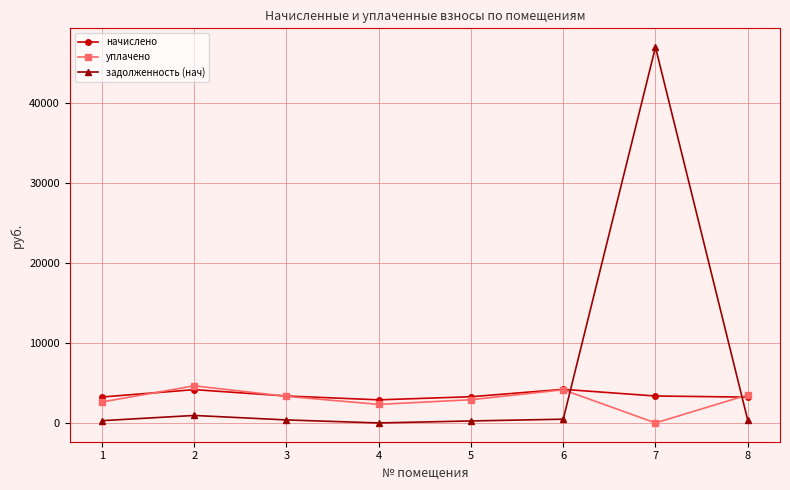

The начислено series shows 4198.0 at 6. True or false?

True